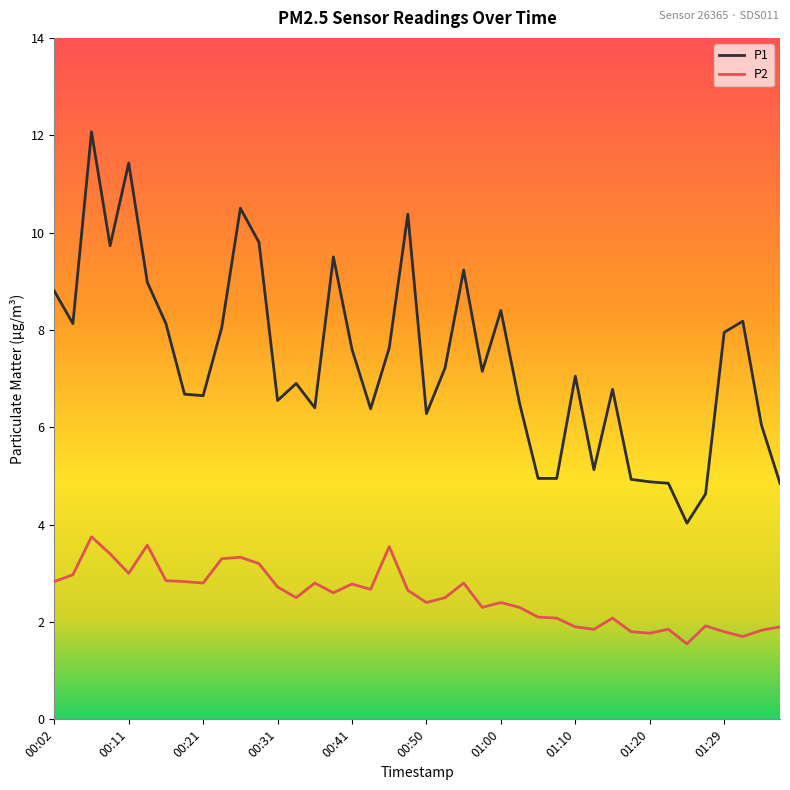

True or false: P1 has more than 1 points higher than both neighbors.

True